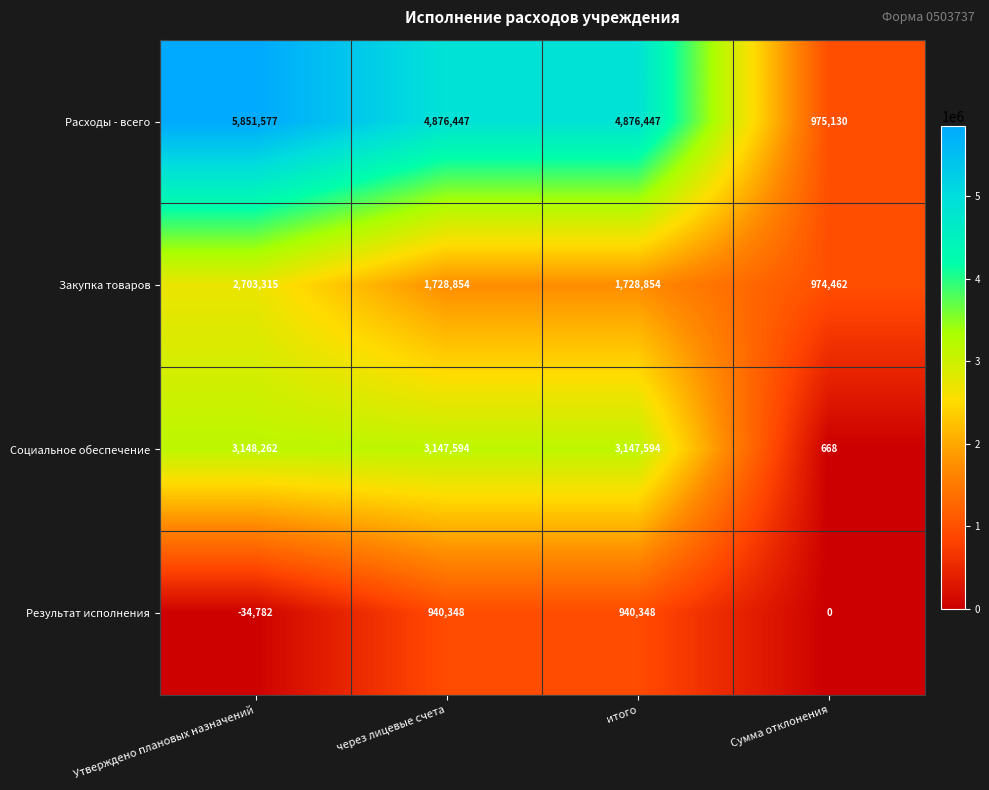

Is the value of Расходы - всего at Утверждено плановых назначений greater than the value of Результат исполнения at Сумма отклонения?

Yes